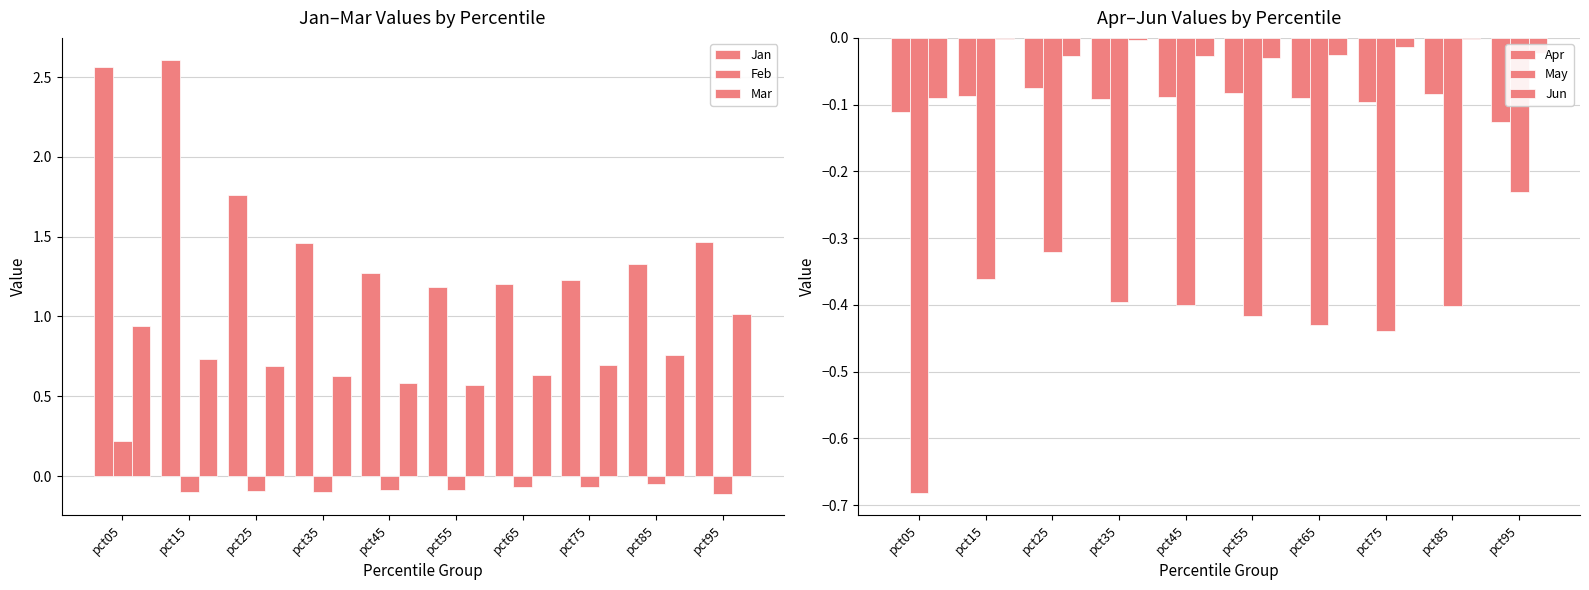

Does the chart contain stacked bars?

No